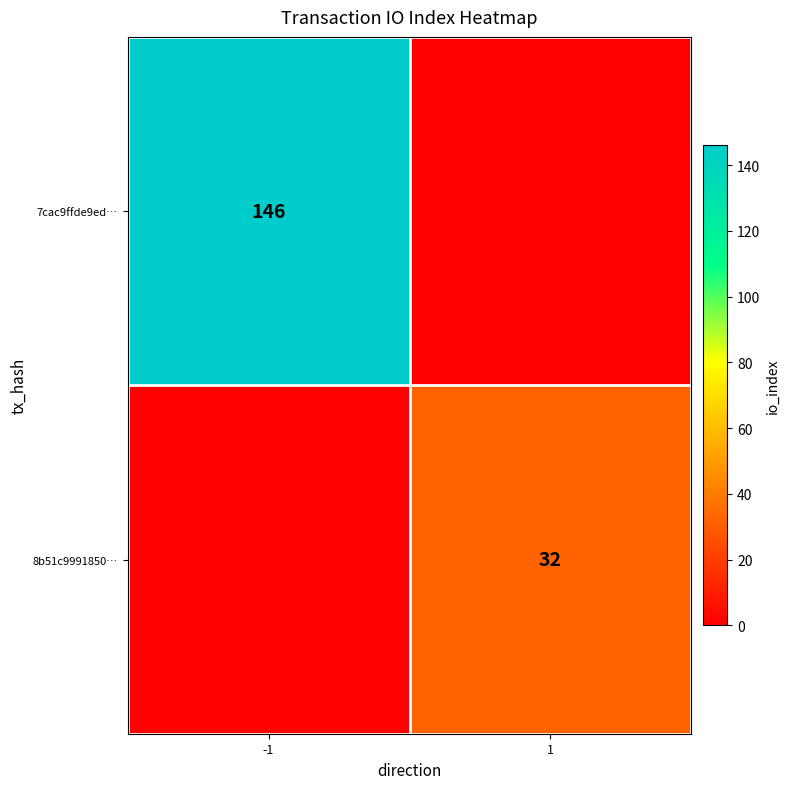

Is it true that 7cac9ffde9ed… equals 146 at -1?

True